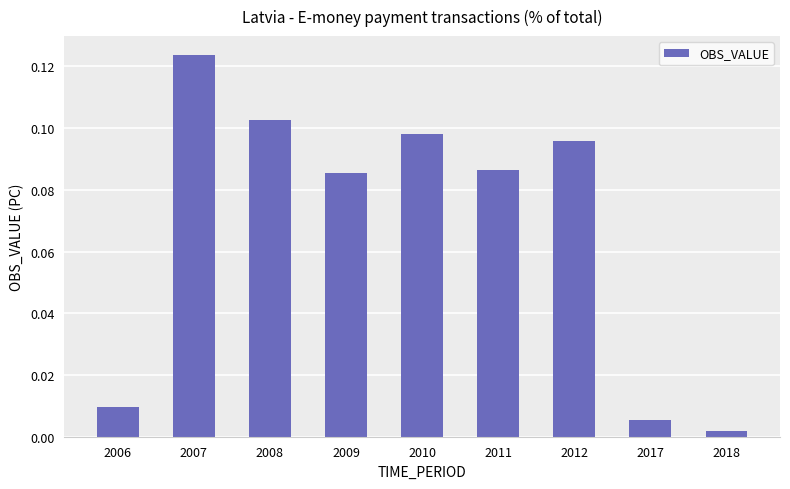

Between 2017 and 2006, which is larger?

2006